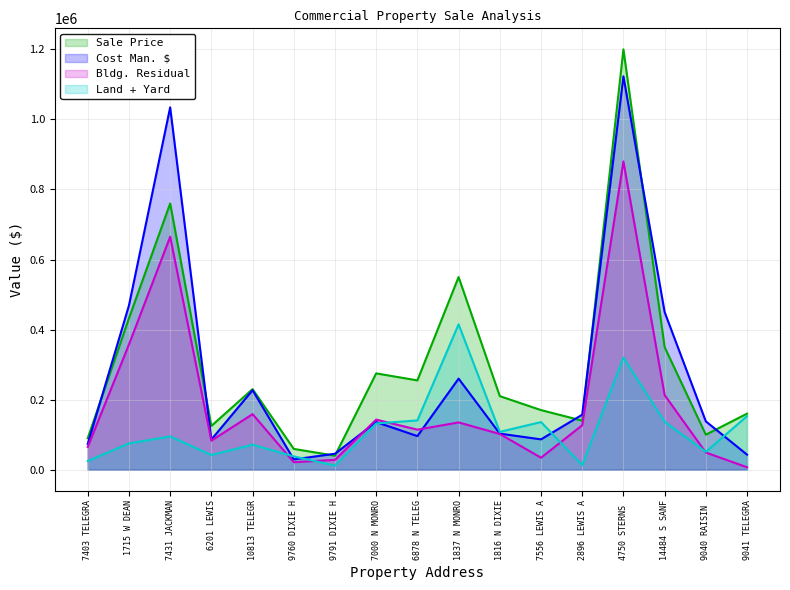

The value of Sale Price at 1837 N MONRO is 550000. True or false?

True